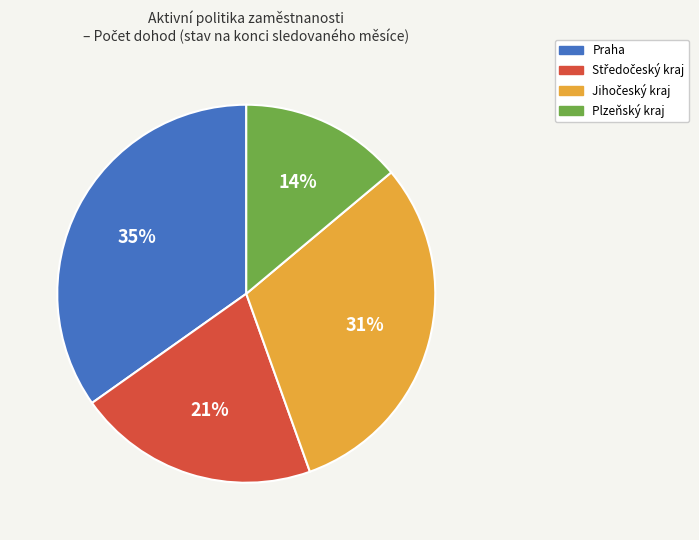

To the nearest percent, what is the difference between the largest and smallest slice percentages?

21%